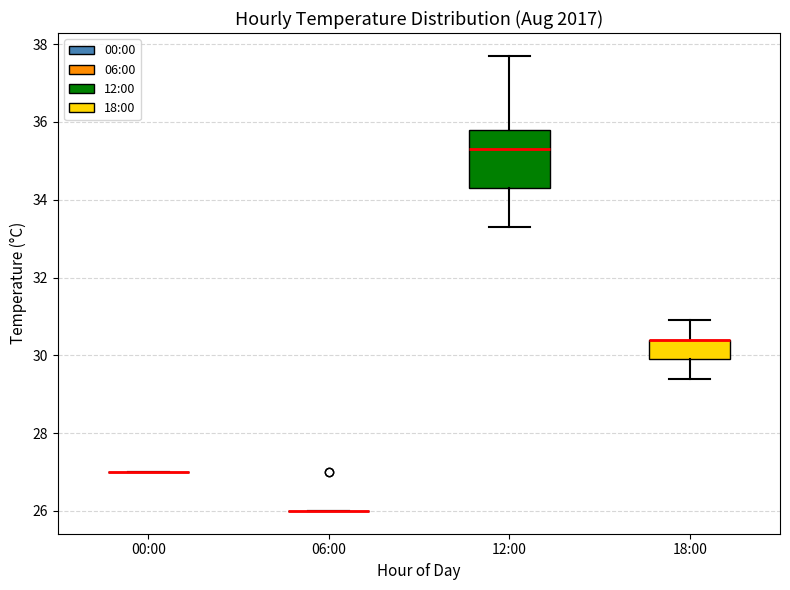

Where does the median line of the box for 12:00 sit on the y-axis? The values are not printed on the chart, so give them approximately, as read against the axis.

35.4